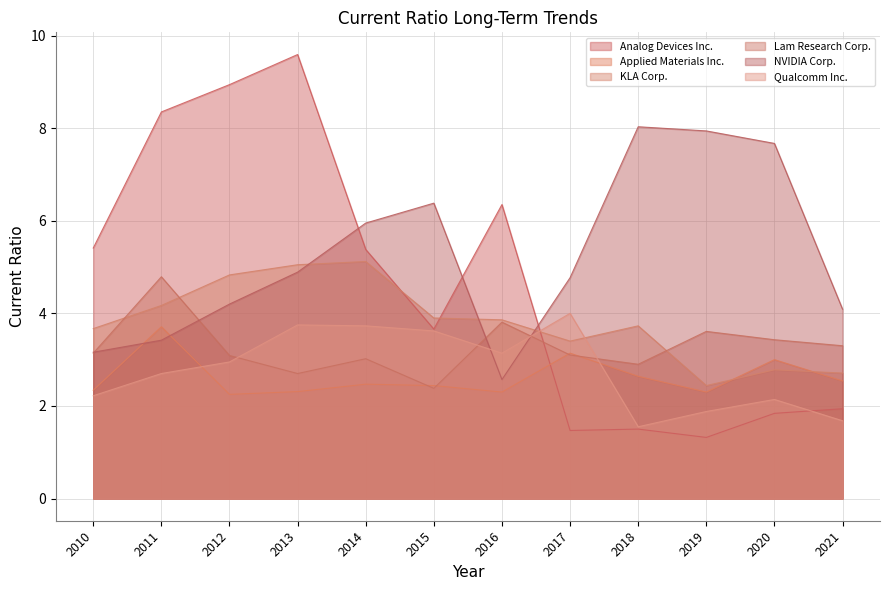

Is it true that Analog Devices Inc. equals 1.3 at 2019?

True